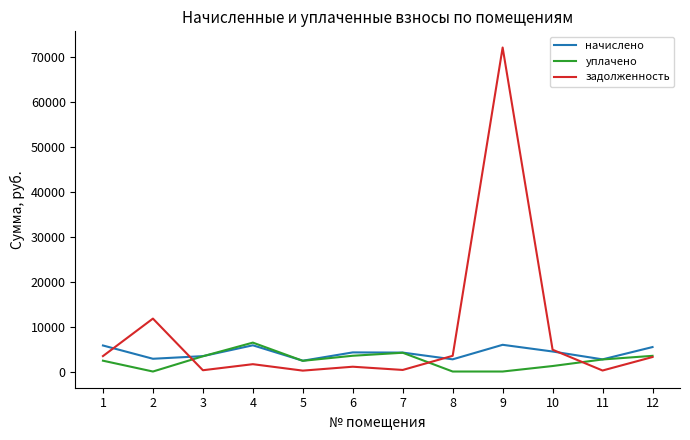

Which series has the largest range (max minus min)?

задолженность